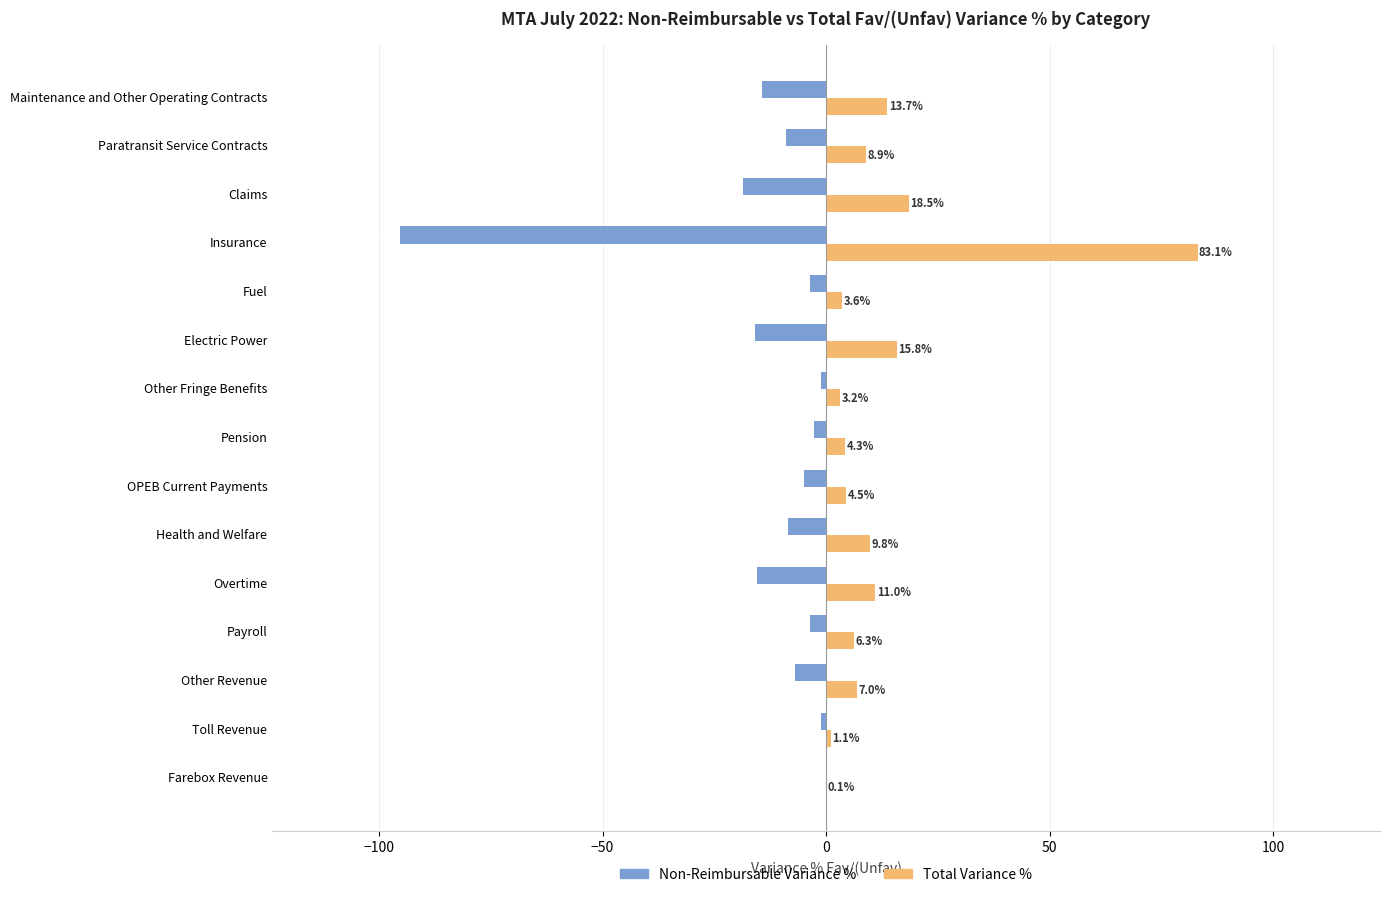

Is the value of Non-Reimbursable Variance % at Other Revenue greater than the value of Total Variance % at Electric Power?

No